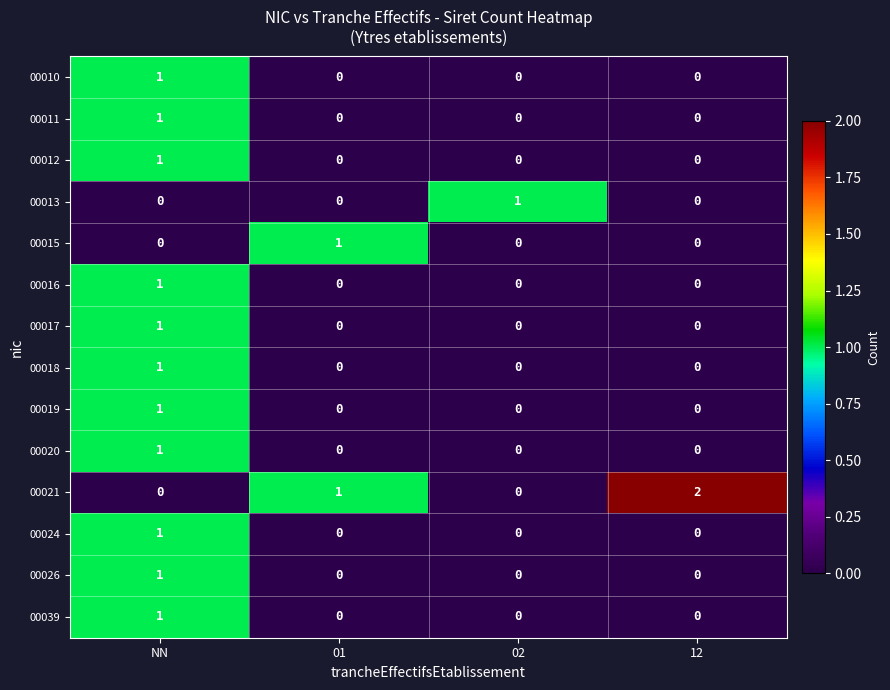

How many values in the 00026 series exceed 0?

1